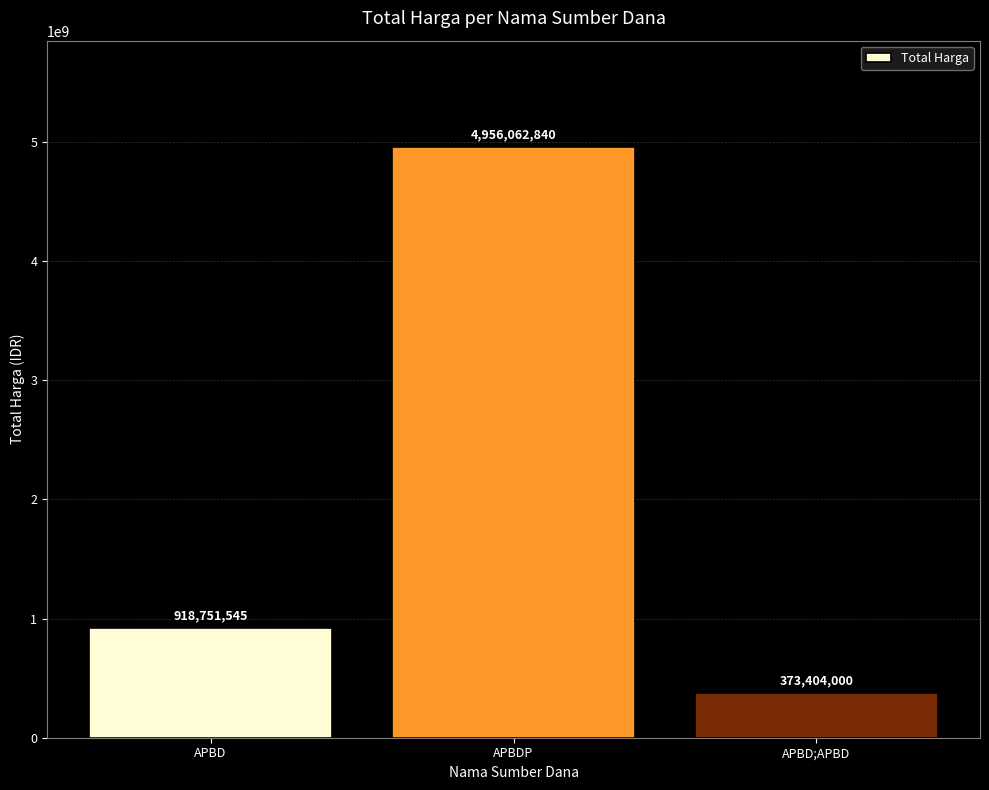

What is the ratio of the value at APBDP to the value at APBD?

5.4